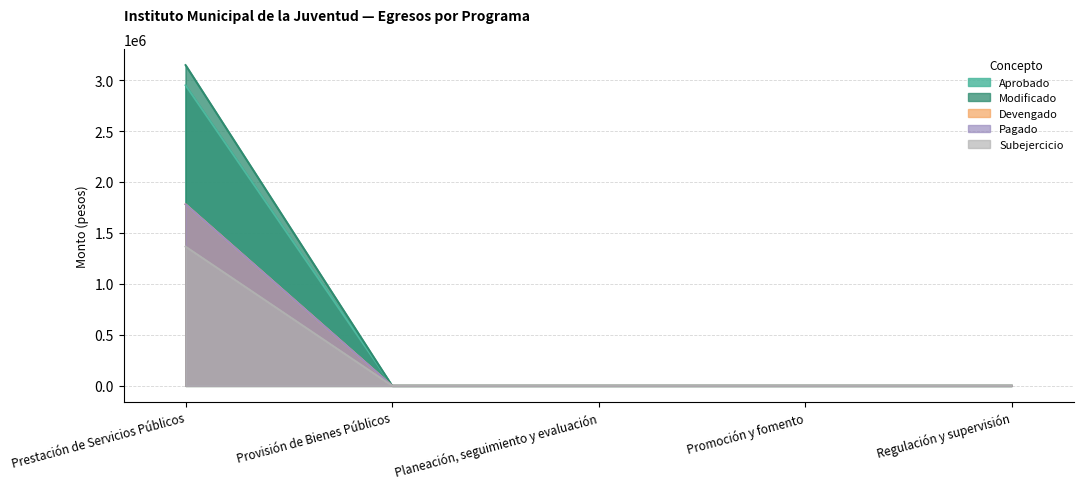

Does the chart have visible grid lines?

Yes